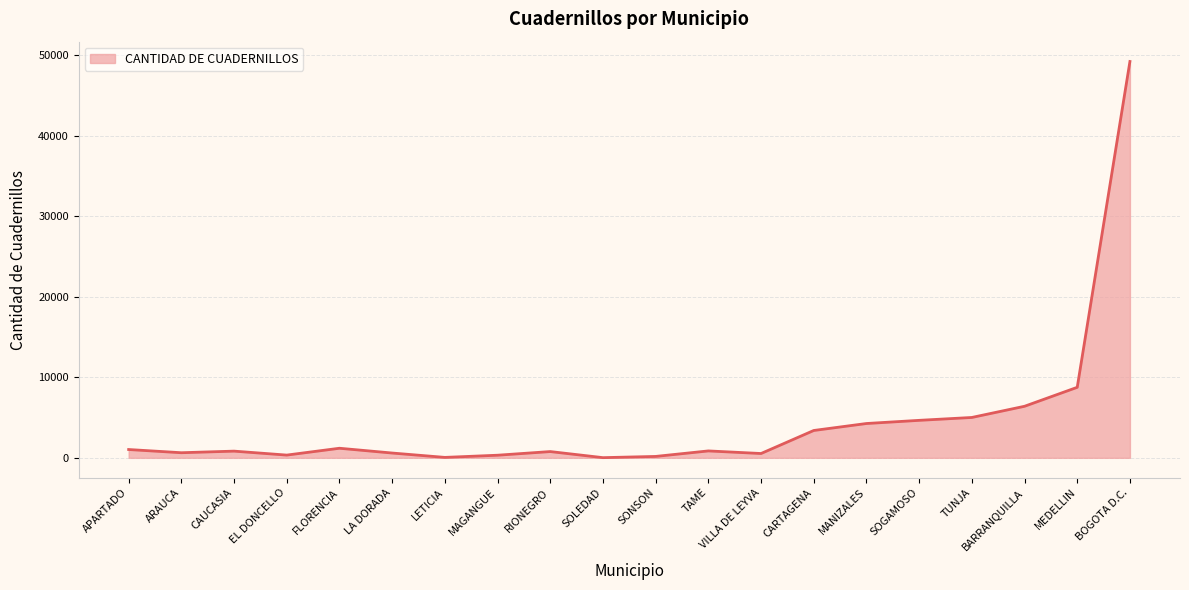

Is it true that the value at CAUCASIA is 832?

True